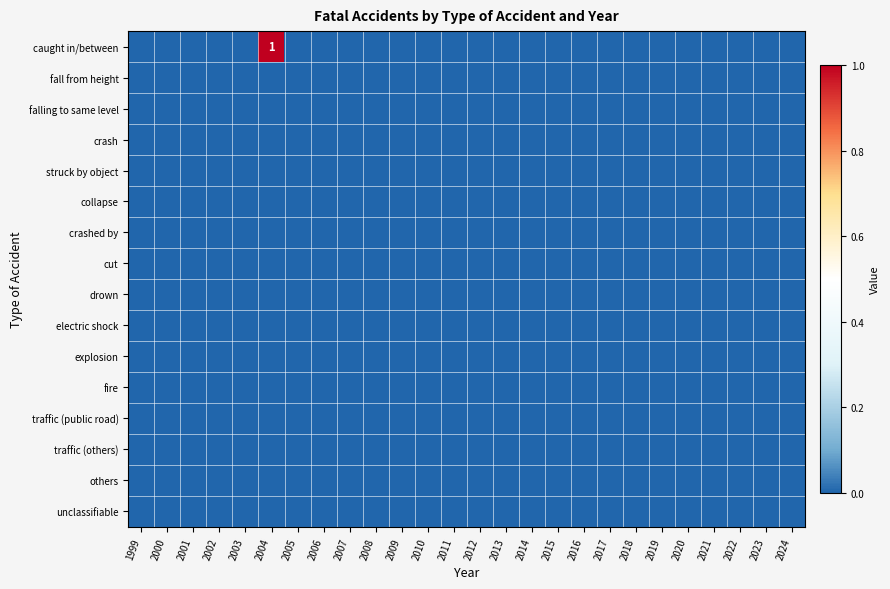

At which label is others closest to 0?

1999